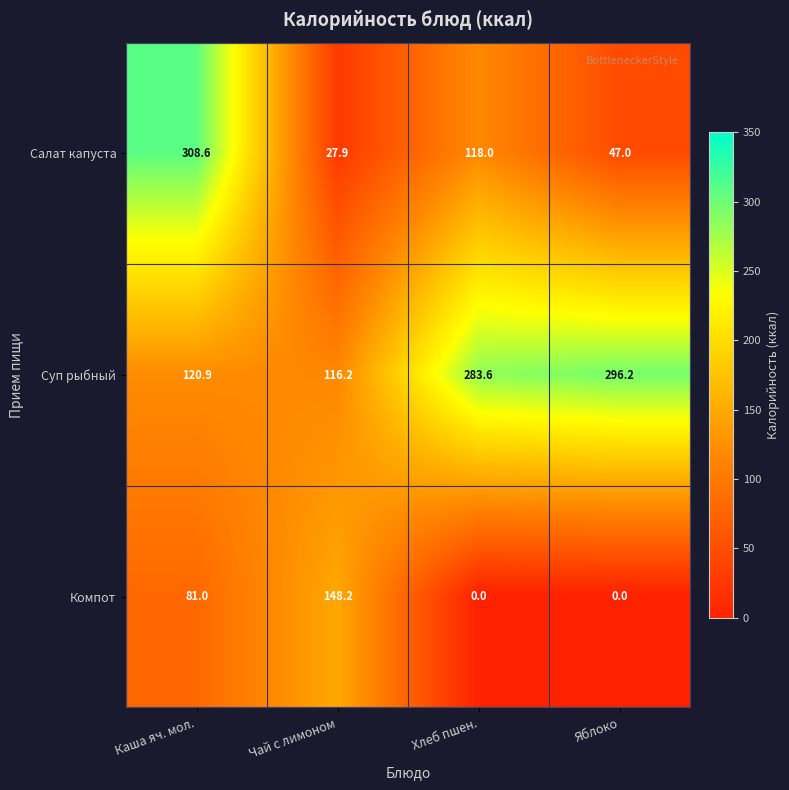

List the series in order of their peak value, highest first.

Салат капуста, Суп рыбный, Компот